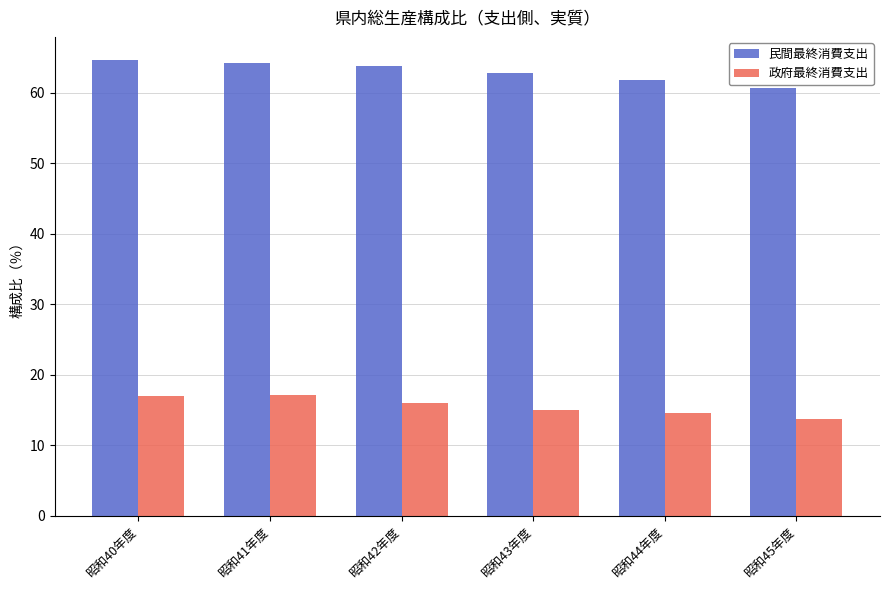

What is the label of the 6th bar from the left?

昭和45年度